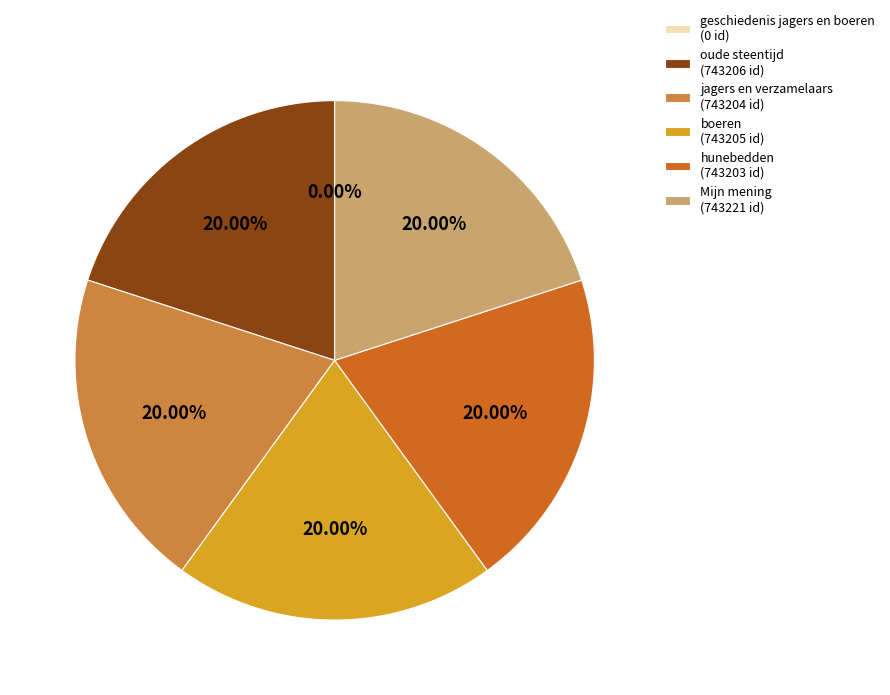

Does any single category account for the majority?

No